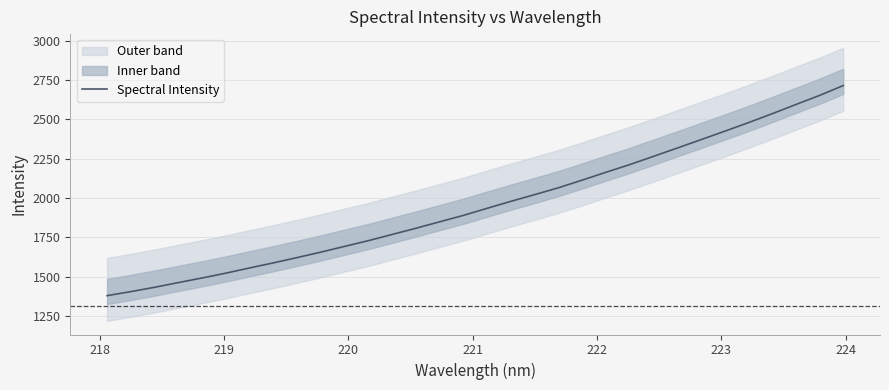

What is the minimum value for Spectral Intensity?

1380.9